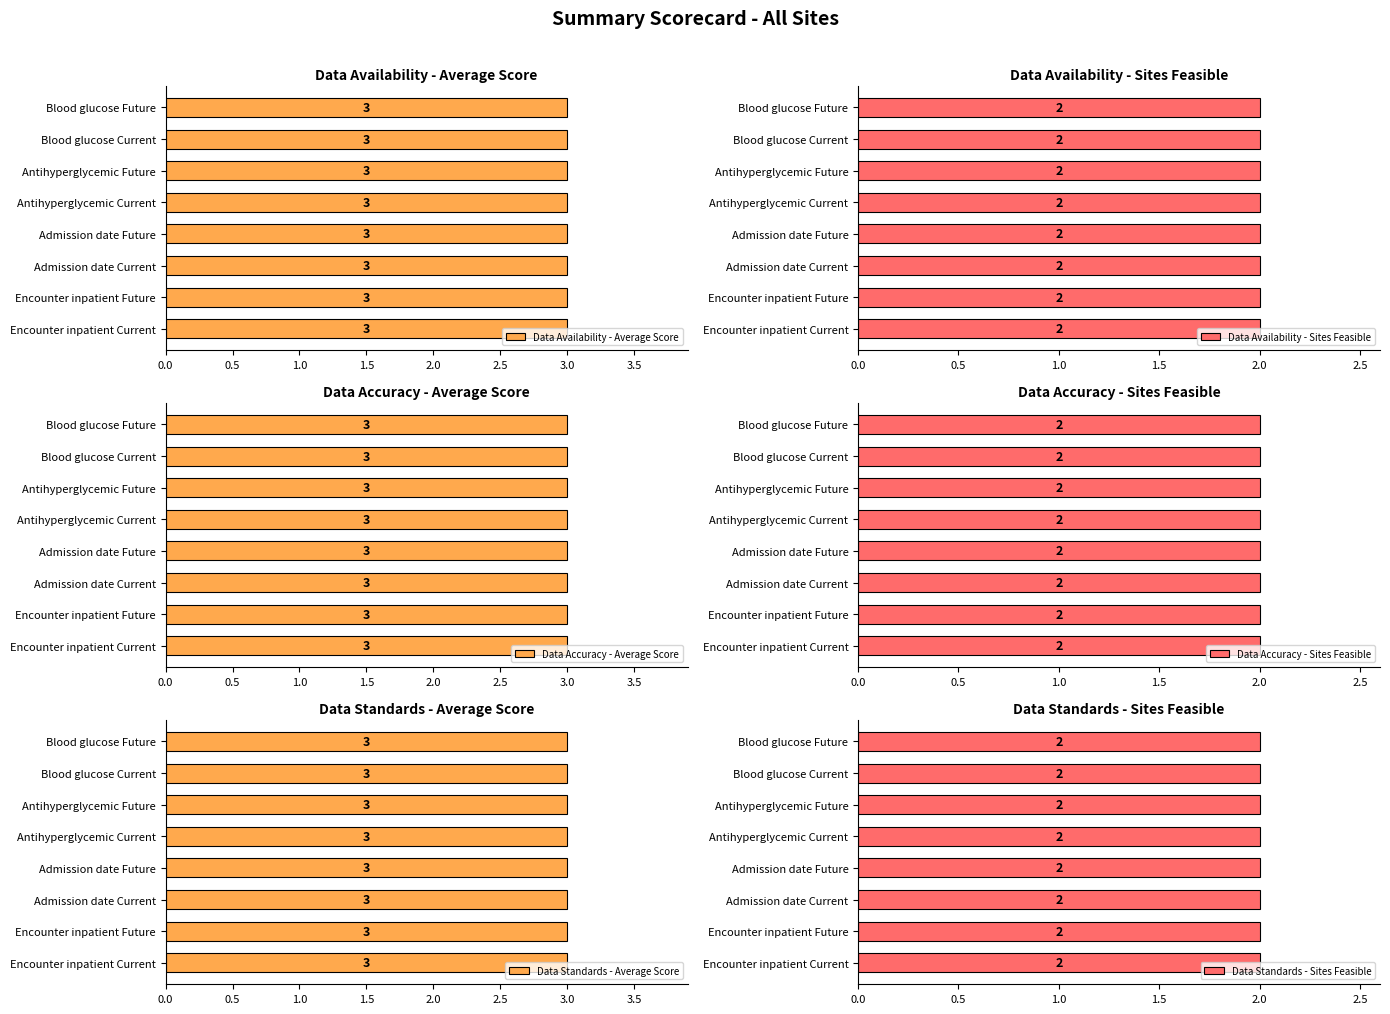

Between Antihyperglycemic Current and Encounter inpatient Future, which is larger?

Antihyperglycemic Current